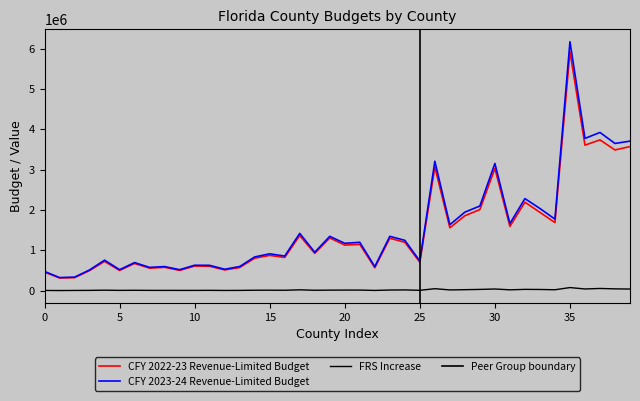

How many categories are shown in the chart?

40